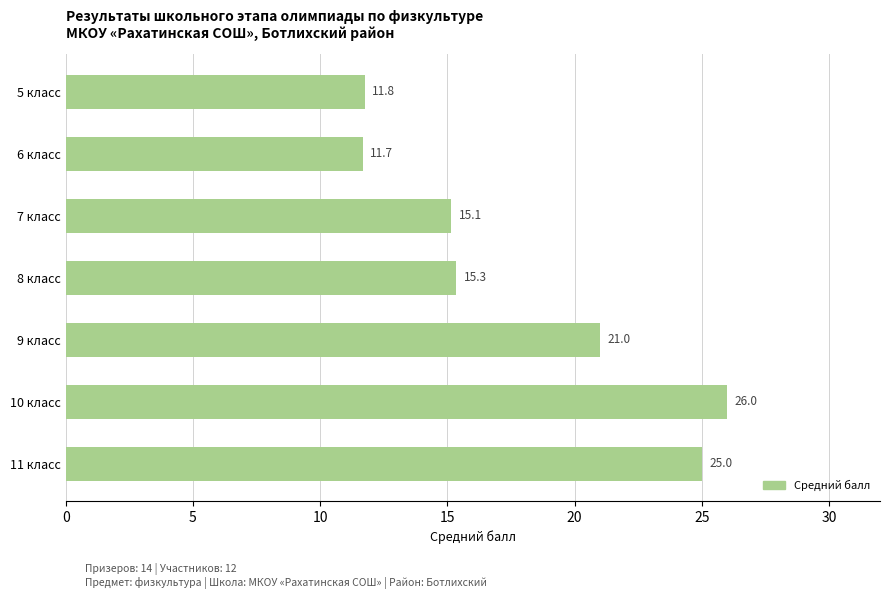

What is the average value?

18.0